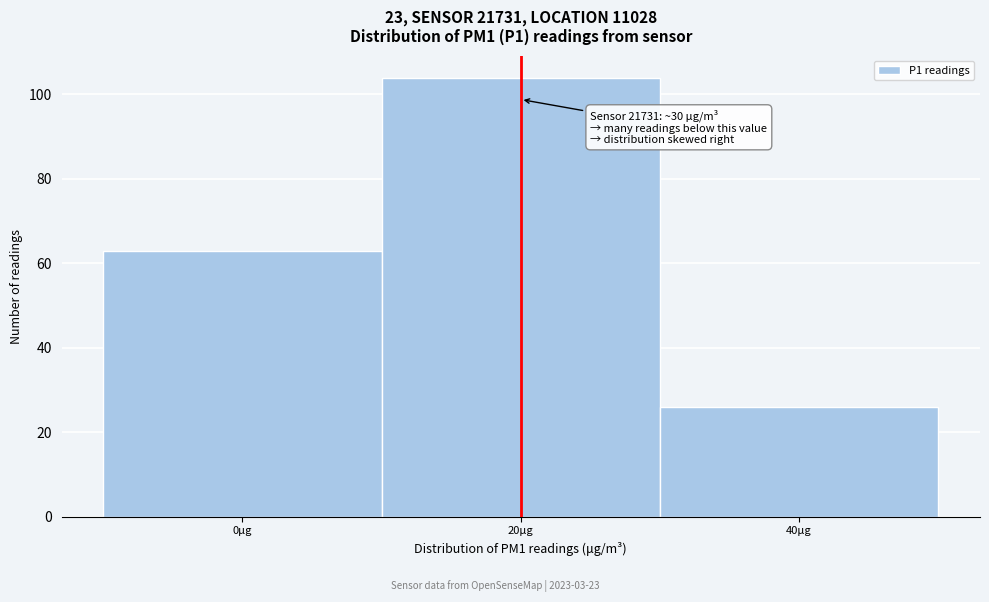

Reading left to right, transcribe all the data shown in this chart.

63	104	26